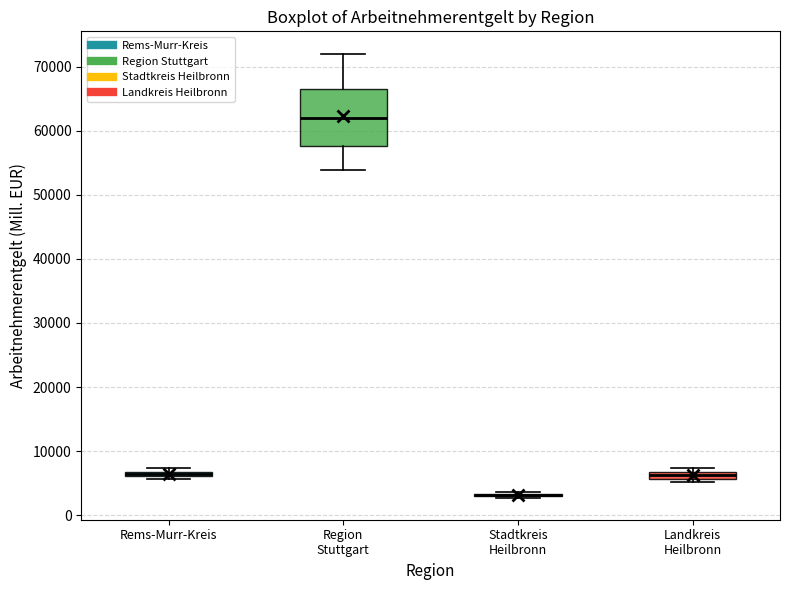

Which box is the tallest, from its lower edge to its upper edge?

Region Stuttgart